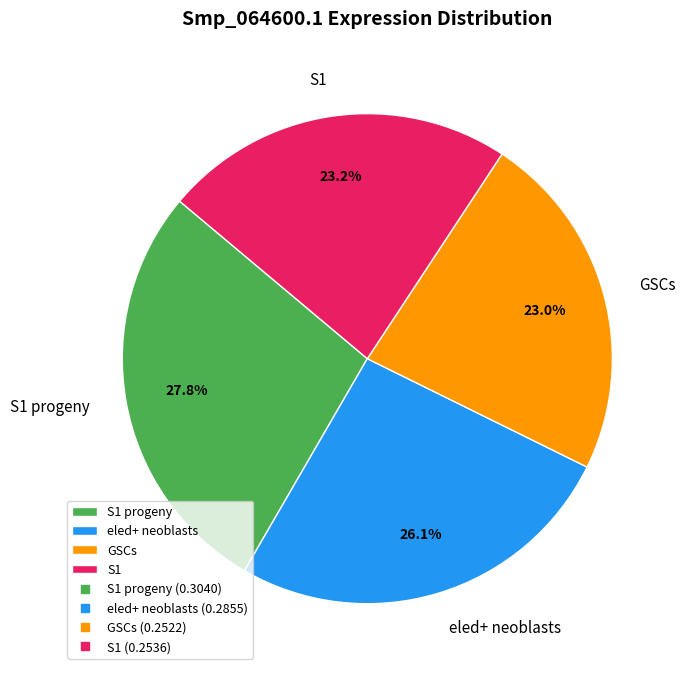

Does GSCs represent more than half of the total?

No